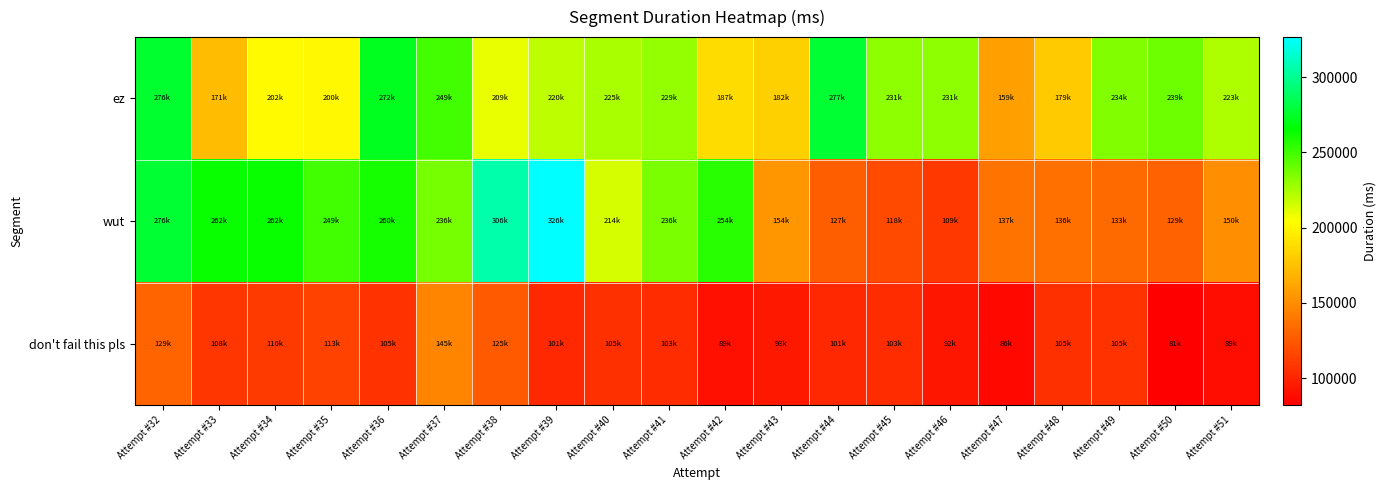

Reading right to left, list all the values displayed in this chart.

ez: Attempt #51=223949	Attempt #50=239242	Attempt #49=234238	Attempt #48=179098	Attempt #47=159170	Attempt #46=231232	Attempt #45=231182	Attempt #44=277350	Attempt #43=182028	Attempt #42=187339	Attempt #41=229511	Attempt #40=225159	Attempt #39=220428	Attempt #38=209007	Attempt #37=249875	Attempt #36=272905	Attempt #35=200893	Attempt #34=202082	Attempt #33=171734	Attempt #32=276746
wut: Attempt #51=150360	Attempt #50=129495	Attempt #49=133330	Attempt #48=136054	Attempt #47=137388	Attempt #46=109201	Attempt #45=118215	Attempt #44=127421	Attempt #43=154207	Attempt #42=254872	Attempt #41=236165	Attempt #40=214711	Attempt #39=326500	Attempt #38=306314	Attempt #37=236812	Attempt #36=260046	Attempt #35=249909	Attempt #34=262915	Attempt #33=262507	Attempt #32=276879
don't fail this pls: Attempt #51=89150	Attempt #50=81919	Attempt #49=105954	Attempt #48=105496	Attempt #47=86608	Attempt #46=92963	Attempt #45=103199	Attempt #44=101703	Attempt #43=93838	Attempt #42=89917	Attempt #41=103797	Attempt #40=105470	Attempt #39=101598	Attempt #38=125532	Attempt #37=145083	Attempt #36=105866	Attempt #35=113685	Attempt #34=110374	Attempt #33=108549	Attempt #32=129907